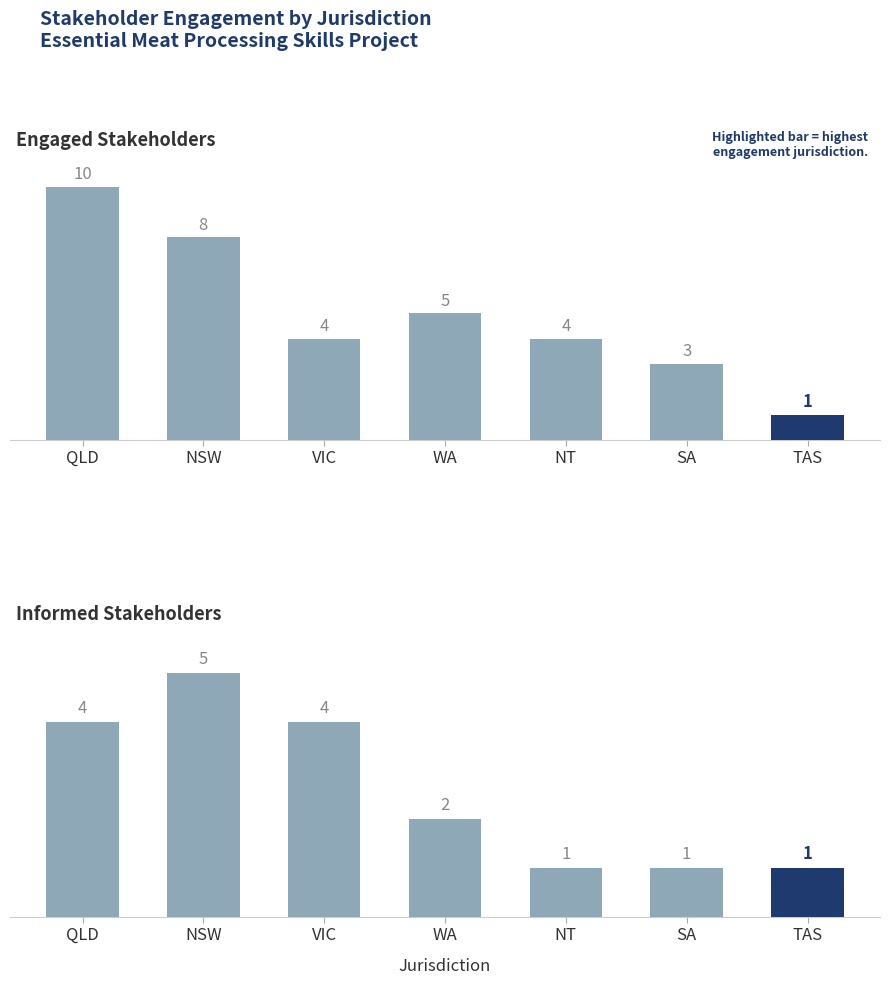

Reading left to right, transcribe all the data shown in this chart.

Engaged: QLD=10	NSW=8	VIC=4	WA=5	NT=4	SA=3	TAS=1
Informed: QLD=4	NSW=5	VIC=4	WA=2	NT=1	SA=1	TAS=1